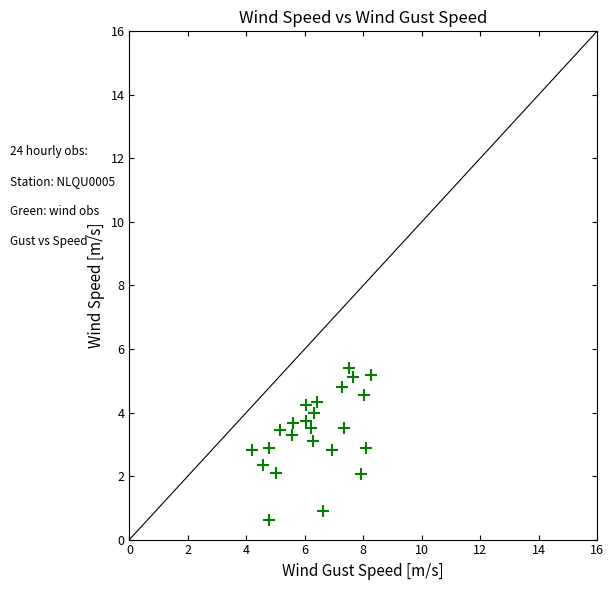

What is the range of X values (max minus min)?

4.1